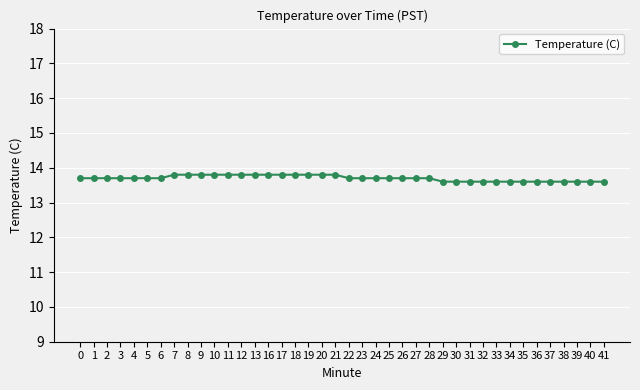

Is this an area chart (filled region under the line)?

No